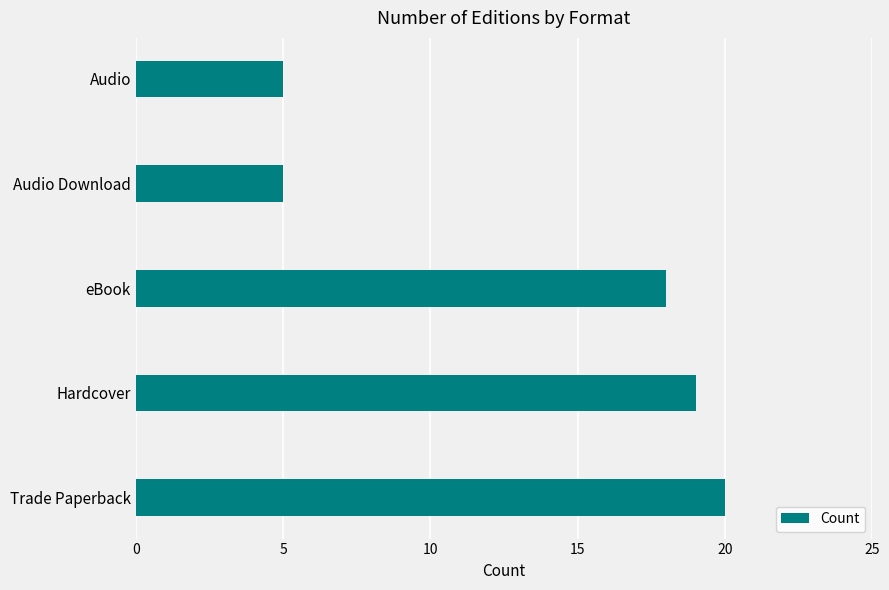

At which label is the value closest to 12?

eBook